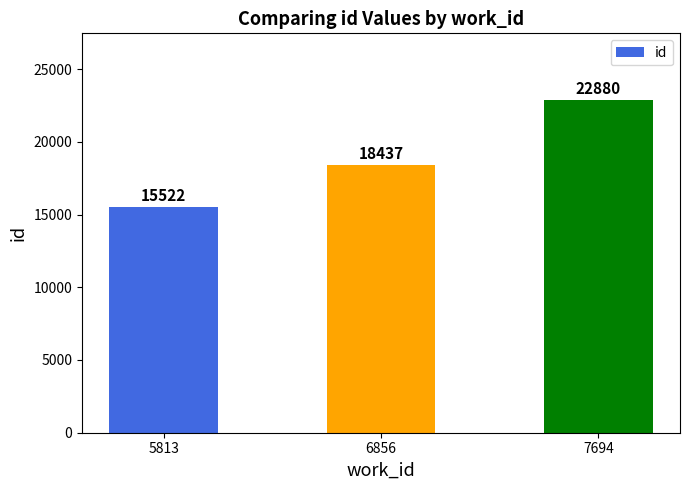

What is the approximate value at 6856, to the nearest 10?

18440